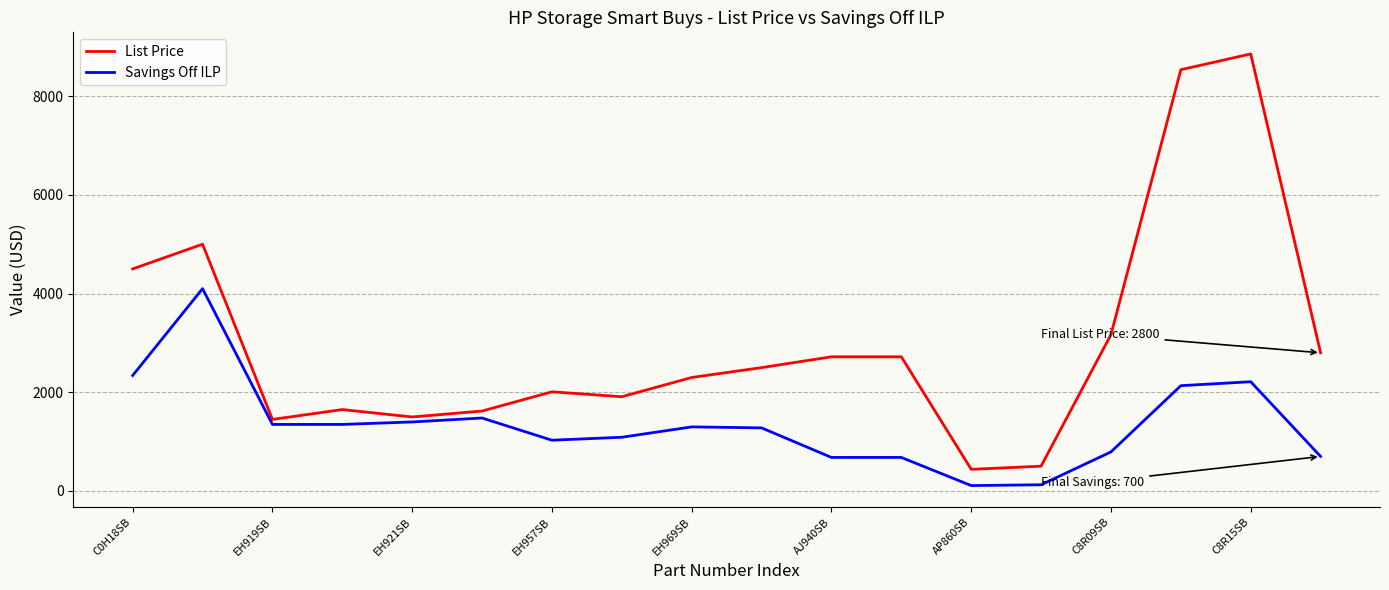

Is this an area chart (filled region under the line)?

No